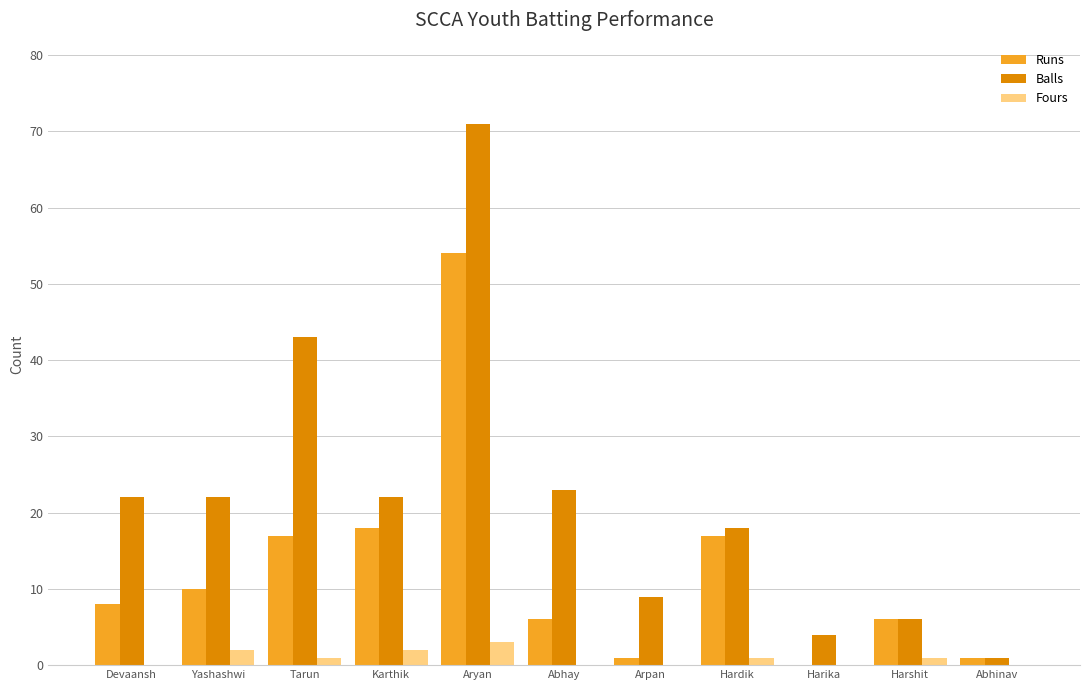

Reading left to right, list all the values displayed in this chart.

Runs: 8	10	17	18	54	6	1	17	0	6	1
Balls: 22	22	43	22	71	23	9	18	4	6	1
Fours: 0	2	1	2	3	0	0	1	0	1	0